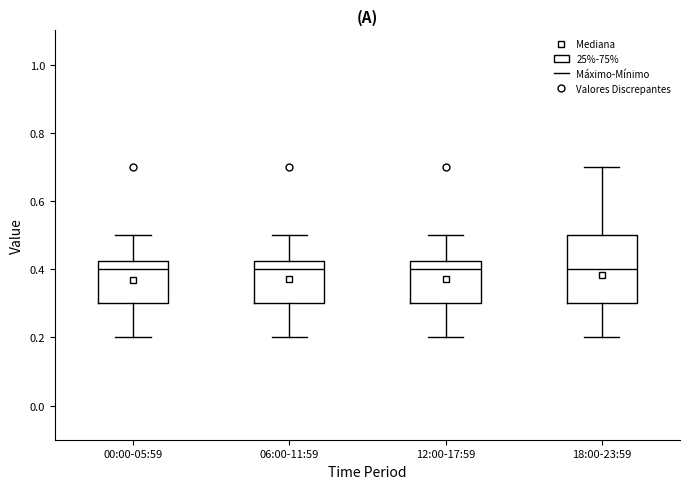

Which box is the tallest, from its lower edge to its upper edge?

18:00-23:59